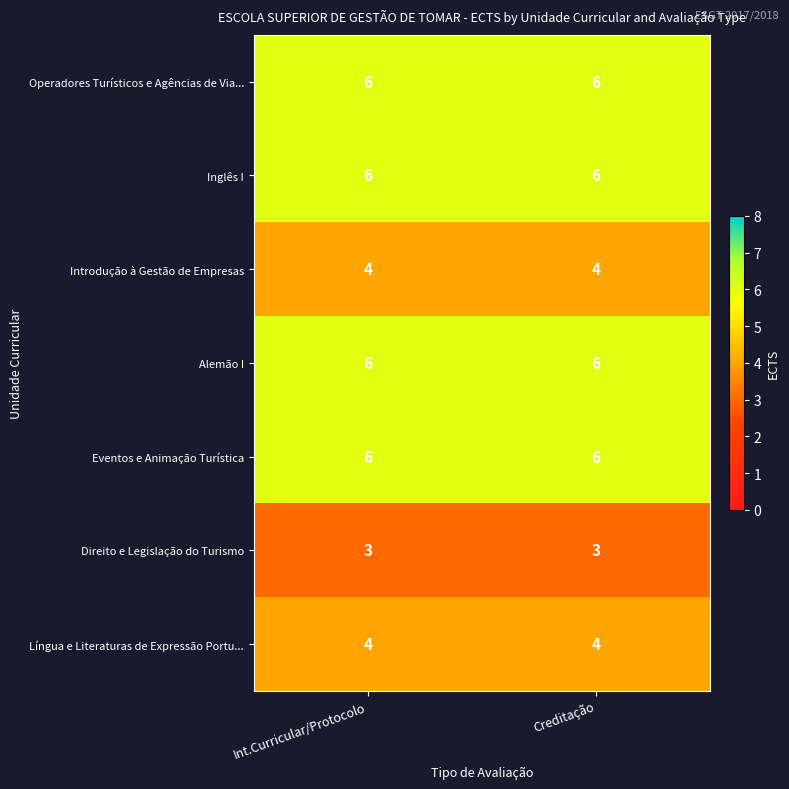

What is the maximum value shown in the chart?

6